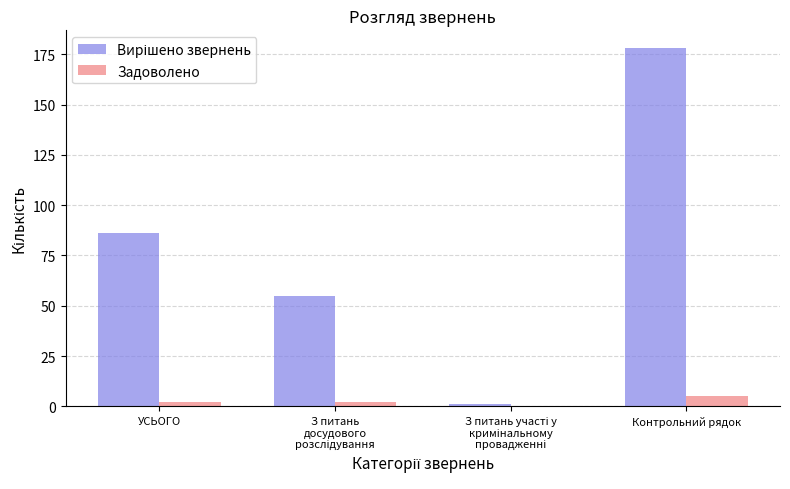

What is the maximum value shown in the chart?

178